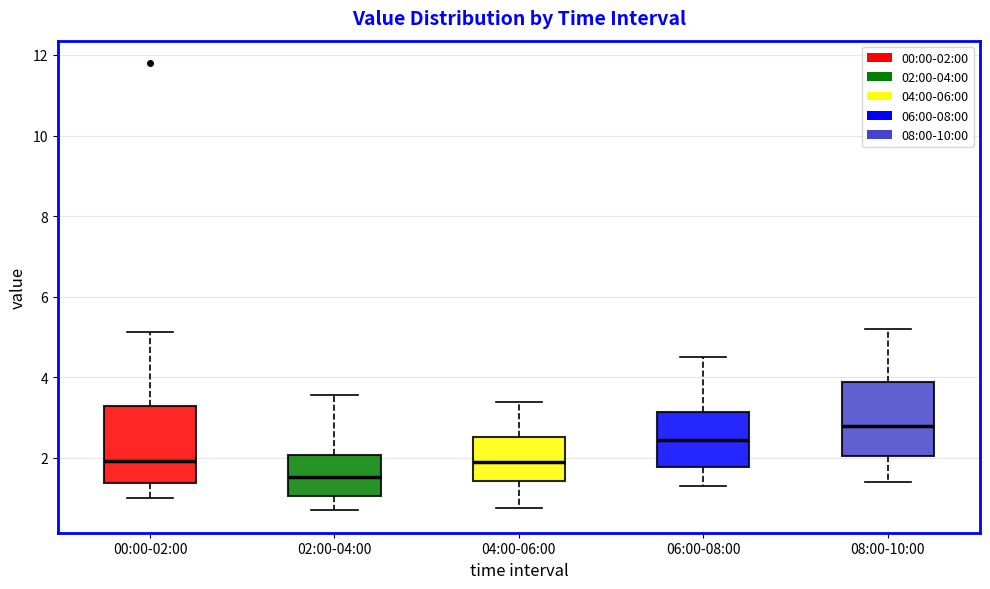

Reading left to right, transcribe this box plot: for each box, give where its median line is, the range the box spans, and where its two whiskers end, as read against the y-axis. The values are not printed on the chart, so give them approximately, as read against the axis.

00:00-02:00: median 2.0, box 1.4 to 3.4, whiskers 1.0 to 5.2
02:00-04:00: median 1.6, box 1.0 to 2.0, whiskers 0.8 to 3.6
04:00-06:00: median 2.0, box 1.4 to 2.6, whiskers 0.8 to 3.4
06:00-08:00: median 2.4, box 1.8 to 3.2, whiskers 1.4 to 4.6
08:00-10:00: median 2.8, box 2.0 to 3.8, whiskers 1.4 to 5.2